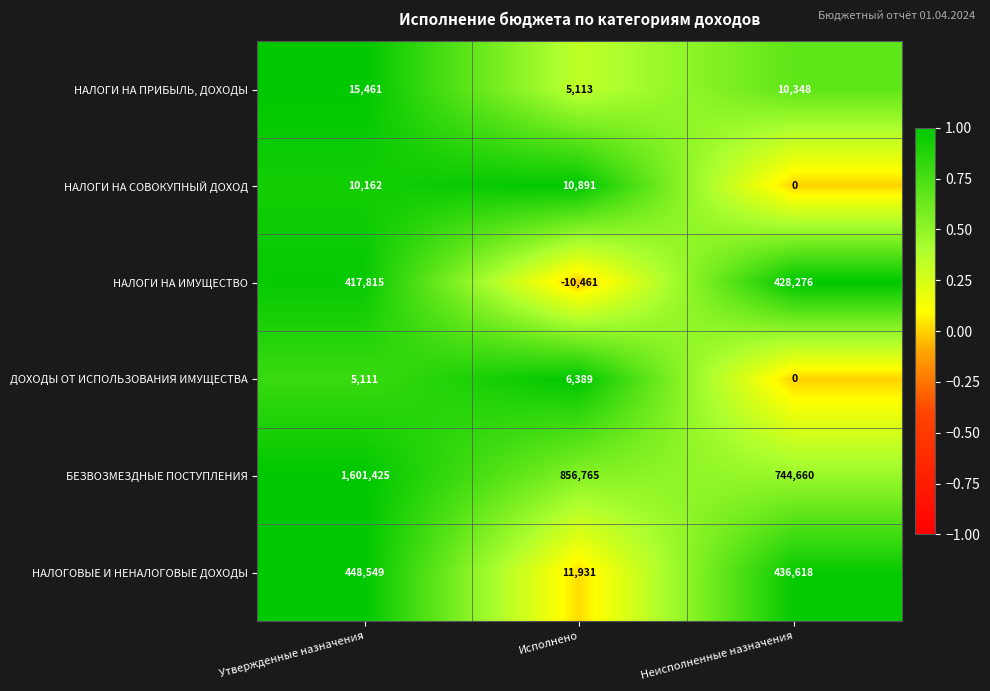

At which category is the sum across all series the highest?

Утвержденные назначения